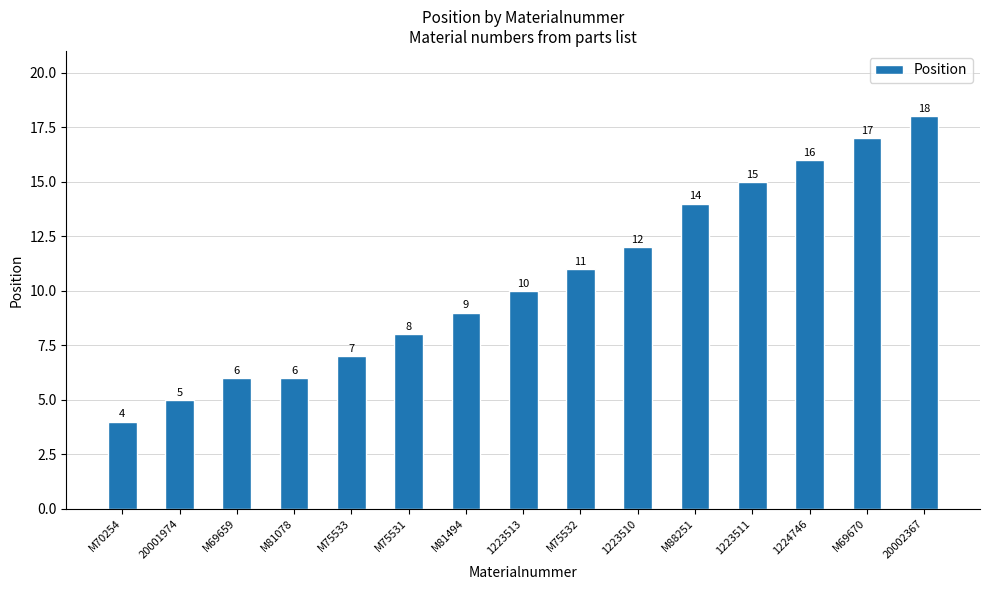

Are the bars grouped side by side (vs. stacked)?

No